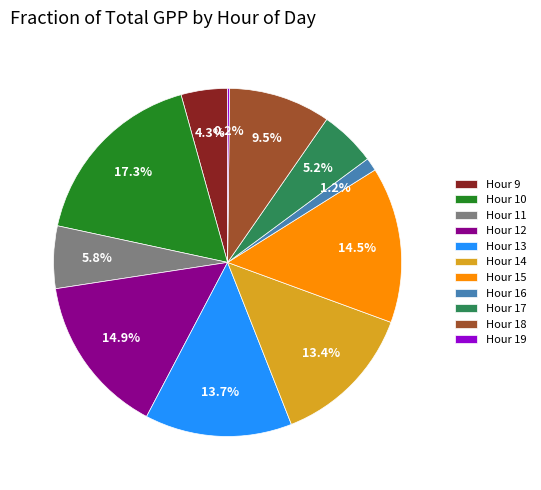

Which category has the biggest portion of the pie?

Hour 10